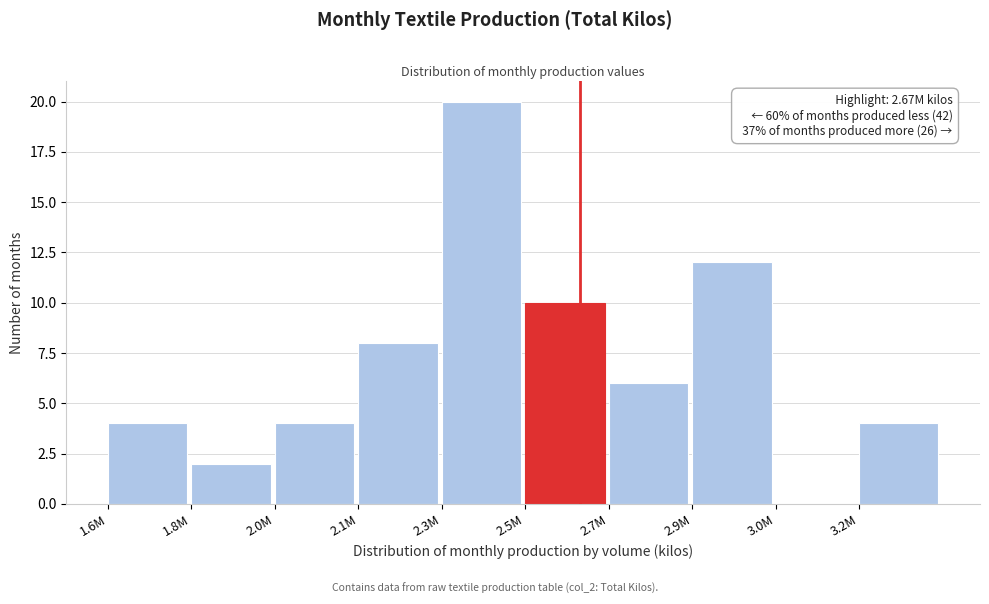

Reading right to left, transcribe all the data shown in this chart.

3.2M=4	3.0M=0	2.9M=12	2.7M=6	2.5M=10	2.3M=20	2.1M=8	2.0M=4	1.8M=2	1.6M=4